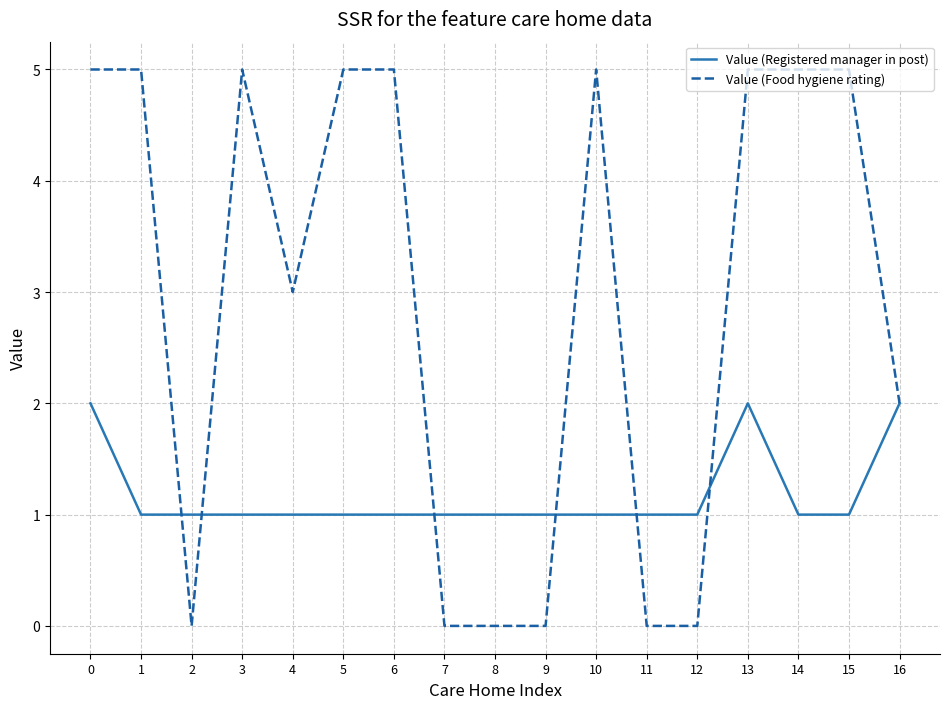

Is it true that Value (Registered manager in post) equals 2 at 0?

True